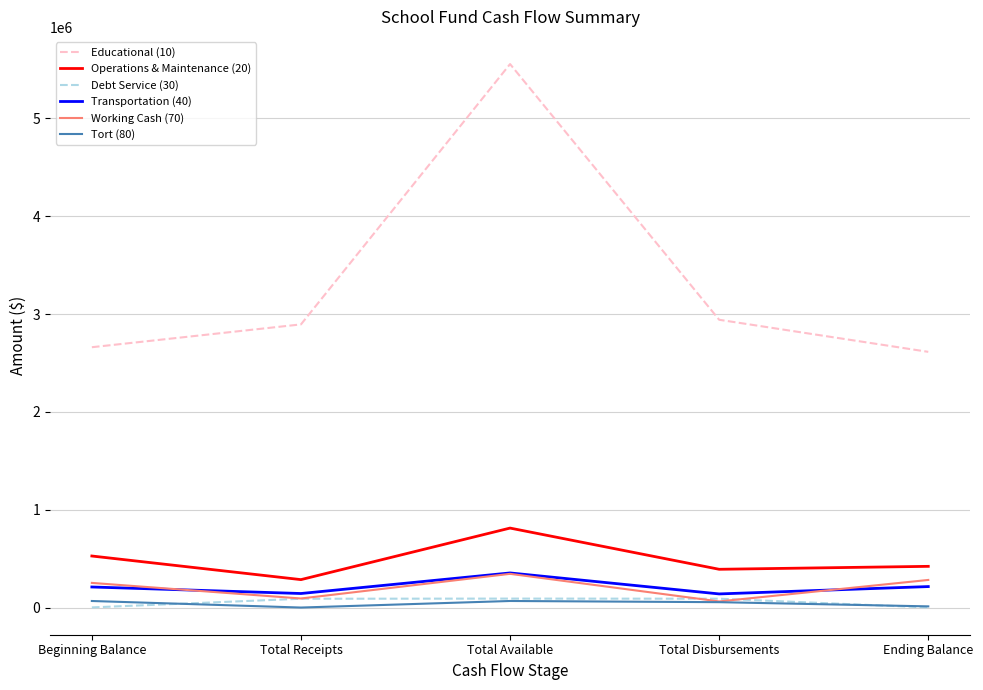

The value of Operations & Maintenance (20) at Total Available is 812306. True or false?

True